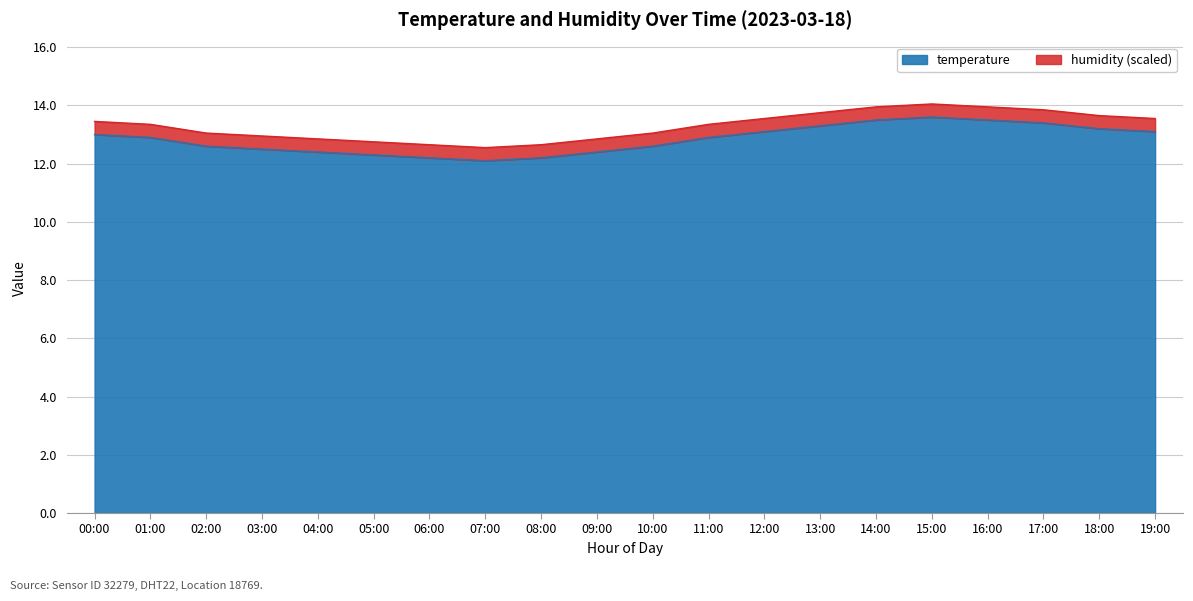

The value at 08:00 is 20.9. True or false?

False